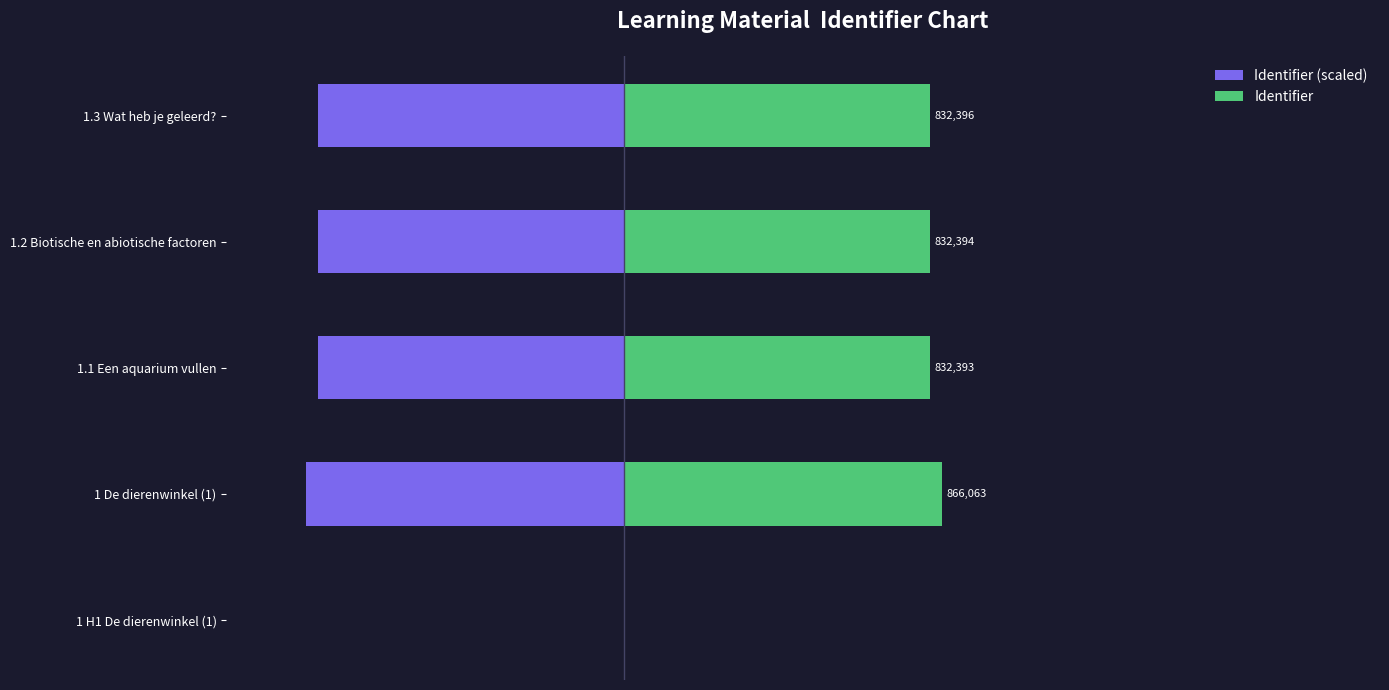

At 1 De dierenwinkel (1), list the series in order from largest to smallest.

Identifier, Identifier (scaled)